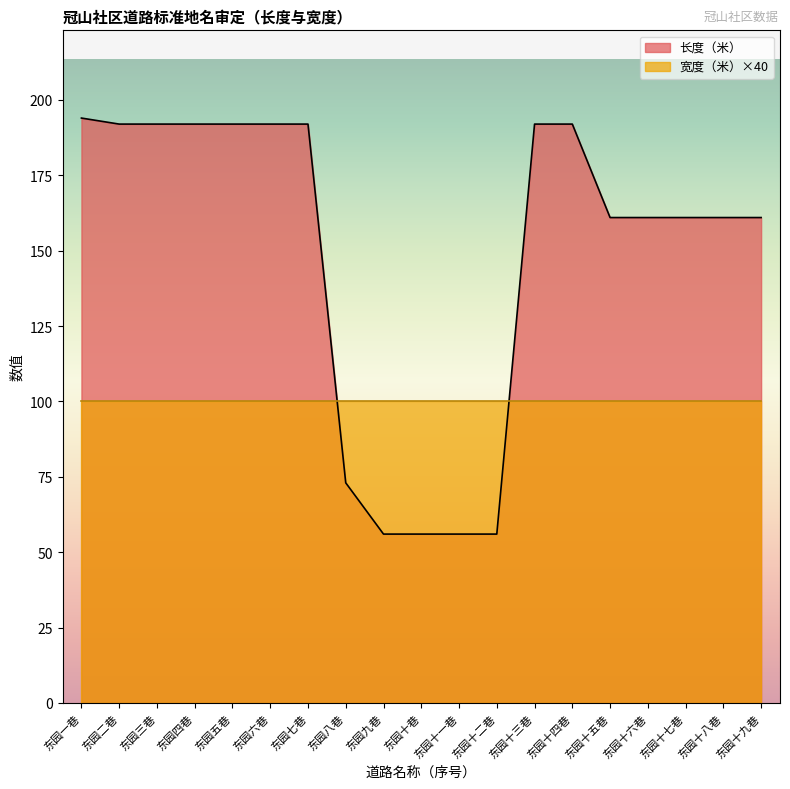

List the labels in order of value, largest first.

东园一巷, 东园二巷, 东园三巷, 东园四巷, 东园五巷, 东园六巷, 东园七巷, 东园十三巷, 东园十四巷, 东园十五巷, 东园十六巷, 东园十七巷, 东园十八巷, 东园十九巷, 东园八巷, 东园九巷, 东园十巷, 东园十一巷, 东园十二巷